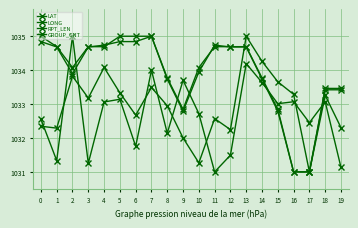

What is the difference between the second highest and minimum values in the RPT_LEN series?

3.8